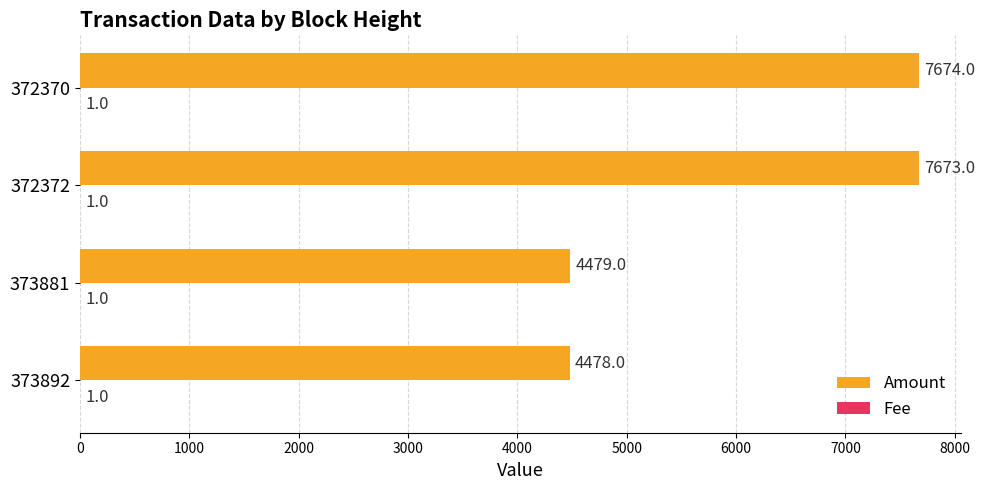

Which series has the largest total across all categories?

Amount